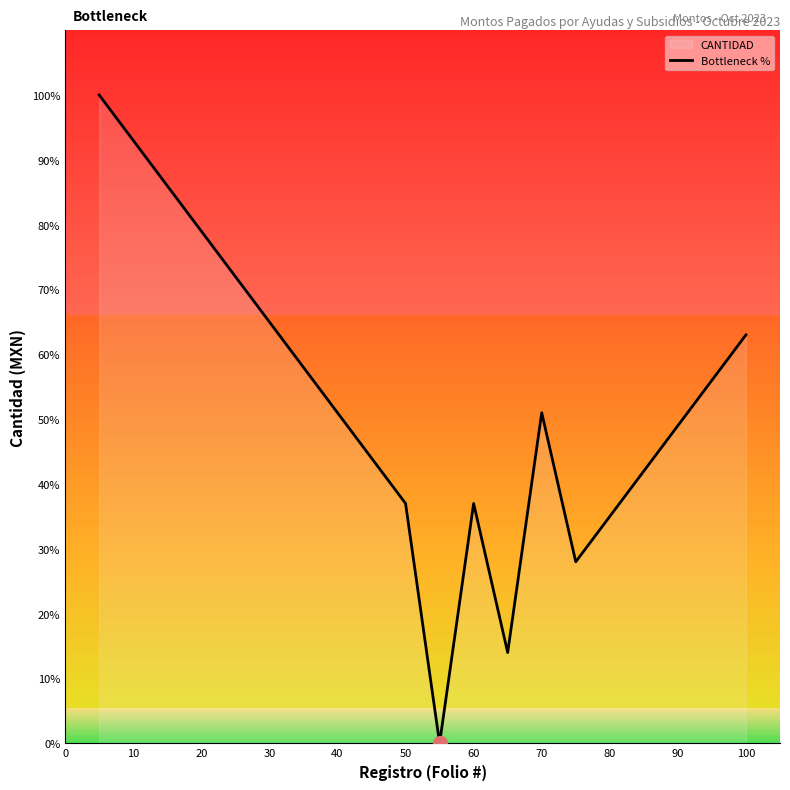

Approximately how many times larger is the value at 40 compared to 20?

0.6